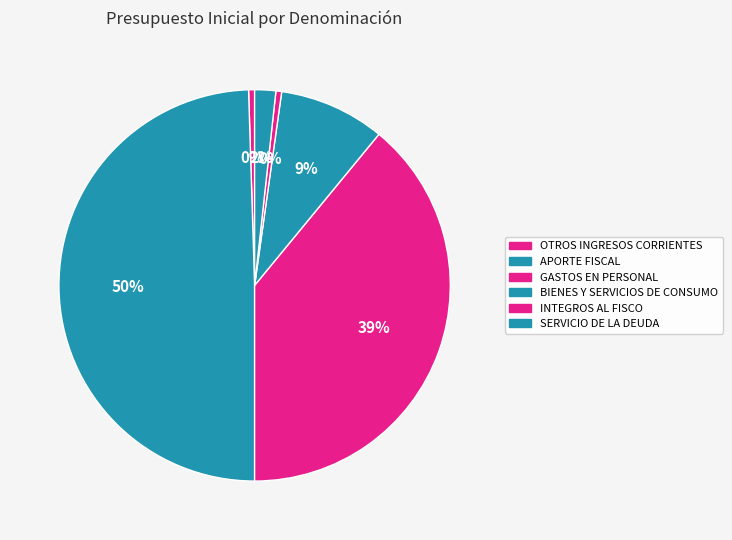

How many segments does this pie chart have?

6